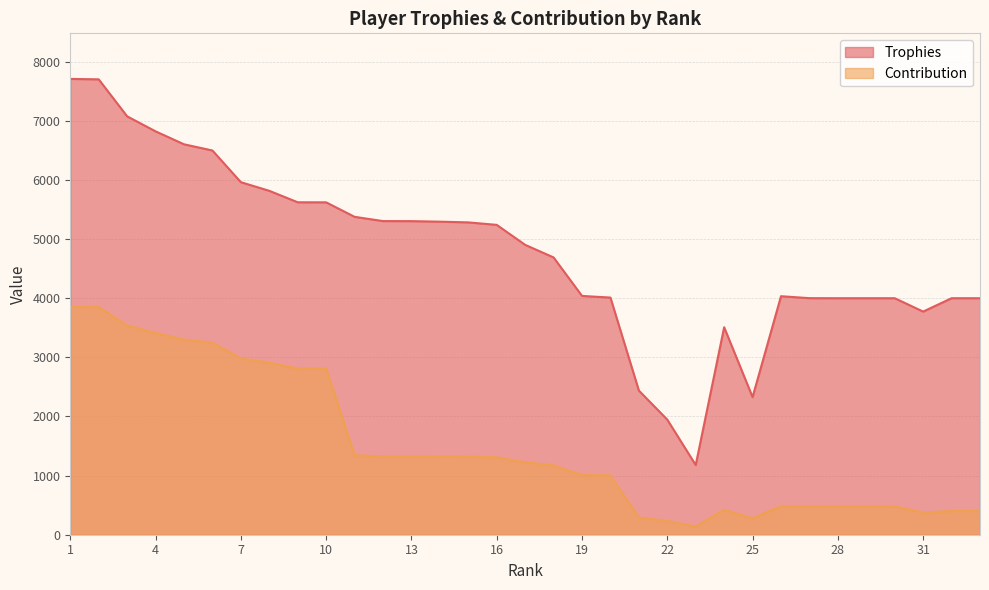

Is it true that Contribution equals 2812 at 9?

True